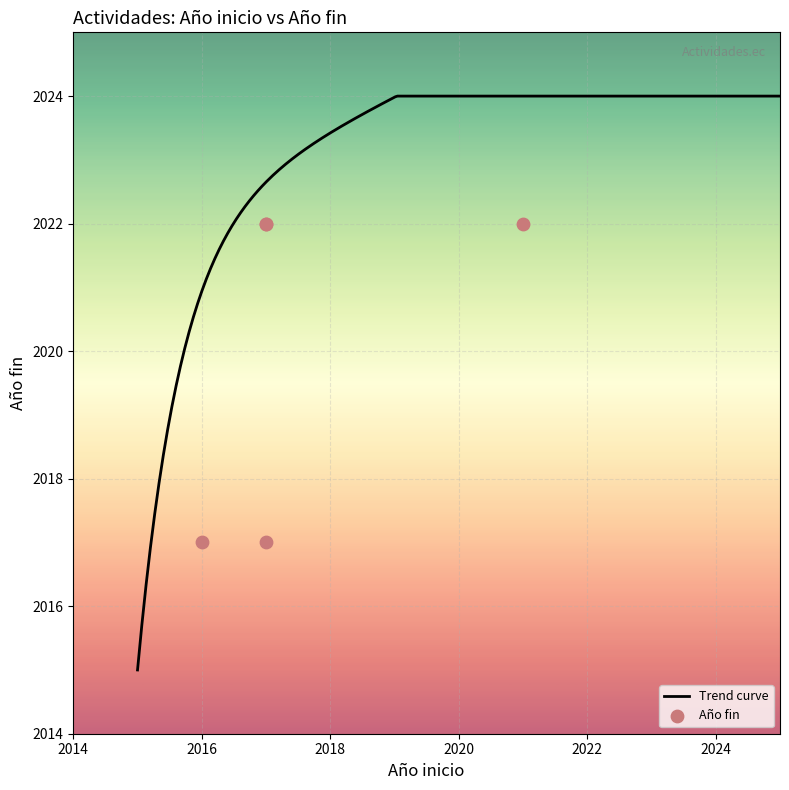

Between 2017 and 2017, which is larger?

2017